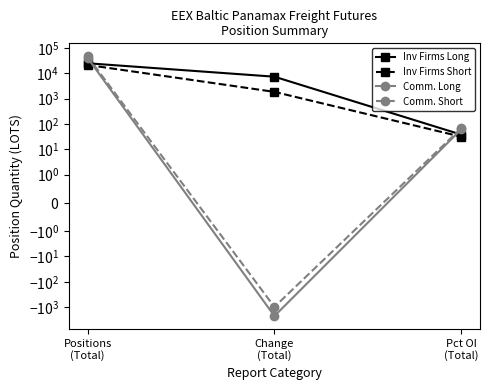

Where does the Inv Firms Short series first go above 1837?

Positions
(Total)